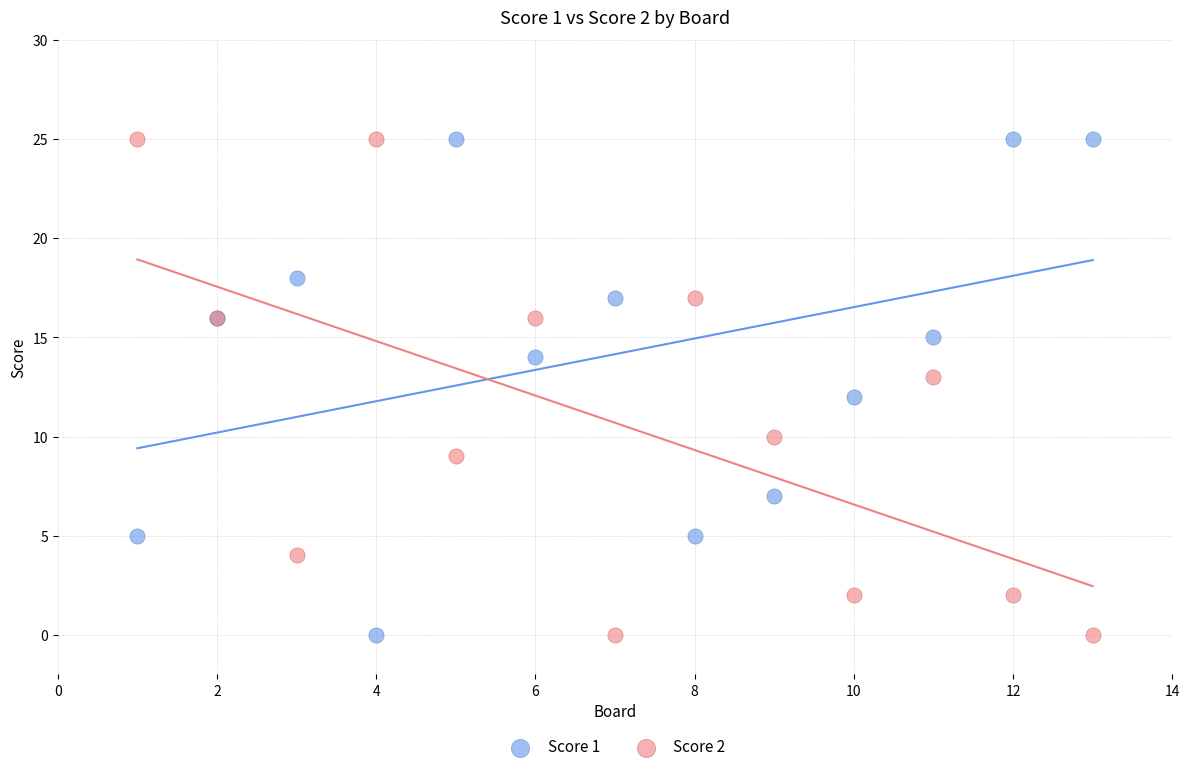

What is the X range (max minus min) for the scatter plot?

12